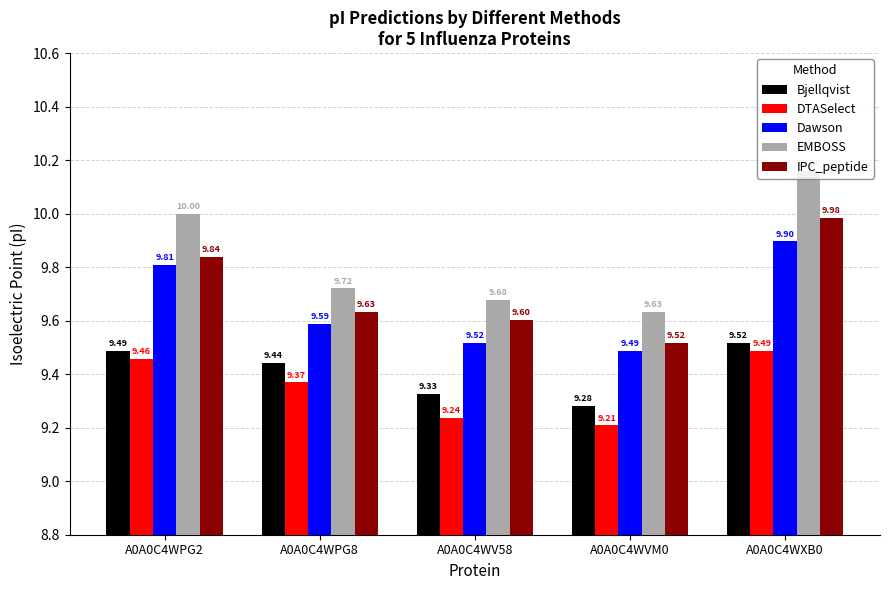

What is the total value across all series at A0A0C4WPG8?

47.8